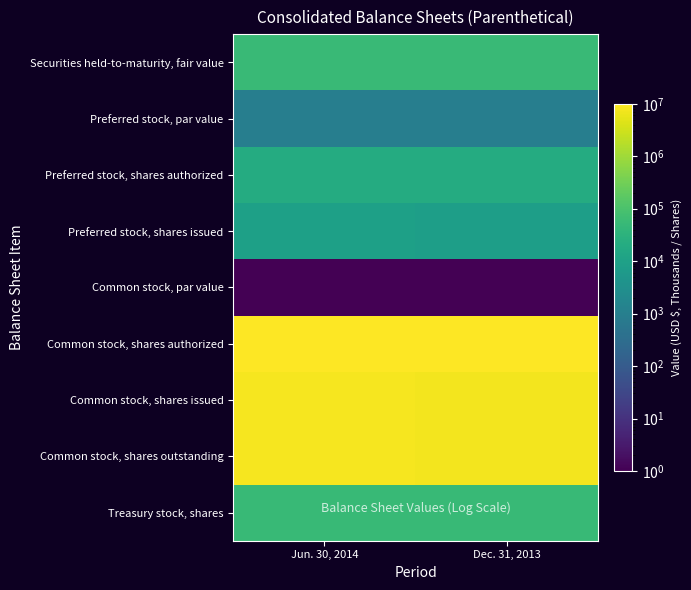

Reading right to left, list all the values displayed in this chart.

Securities held-to-maturity, fair value: Dec. 31, 2013=54118	Jun. 30, 2014=55931
Preferred stock, par value: Dec. 31, 2013=1000	Jun. 30, 2014=1000
Preferred stock, shares authorized: Dec. 31, 2013=20000	Jun. 30, 2014=20783
Preferred stock, shares issued: Dec. 31, 2013=8500	Jun. 30, 2014=9283
Common stock, par value: Dec. 31, 2013=1	Jun. 30, 2014=1
Common stock, shares authorized: Dec. 31, 2013=10000000	Jun. 30, 2014=10000000
Common stock, shares issued: Dec. 31, 2013=7705894	Jun. 30, 2014=8083439
Common stock, shares outstanding: Dec. 31, 2013=7654817	Jun. 30, 2014=8032362
Treasury stock, shares: Dec. 31, 2013=51077	Jun. 30, 2014=51077